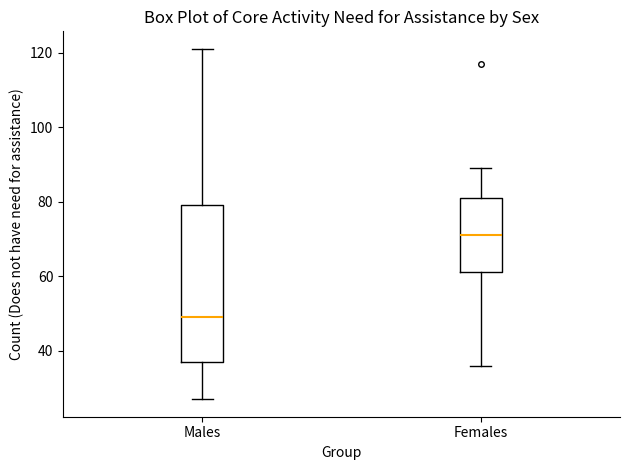

Comparing the boxes themselves (not the whiskers), which one is the tallest?

Males